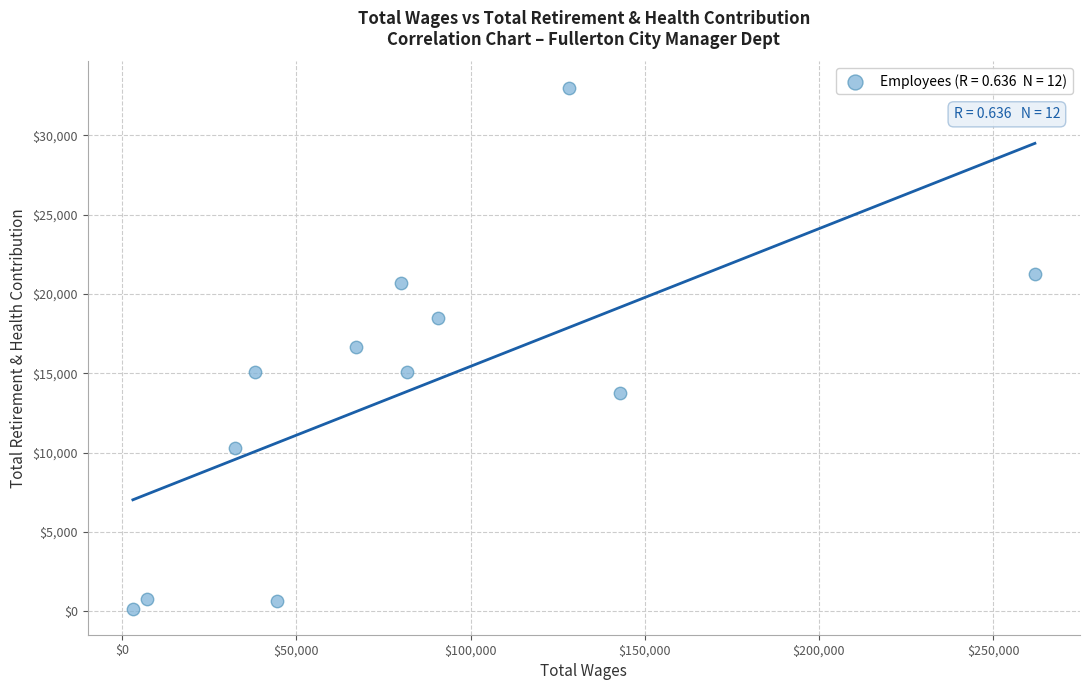

What is the range of X values (max minus min)?

258892